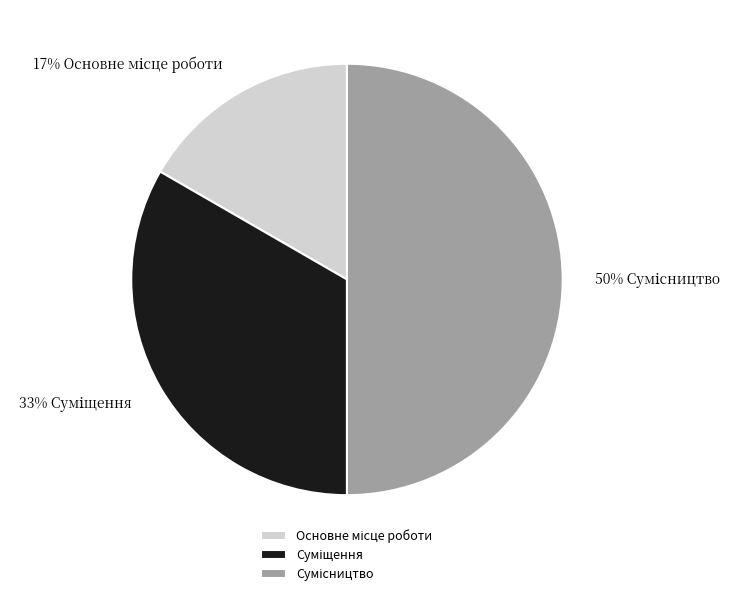

To the nearest percent, what is the difference between the largest and smallest slice percentages?

33%